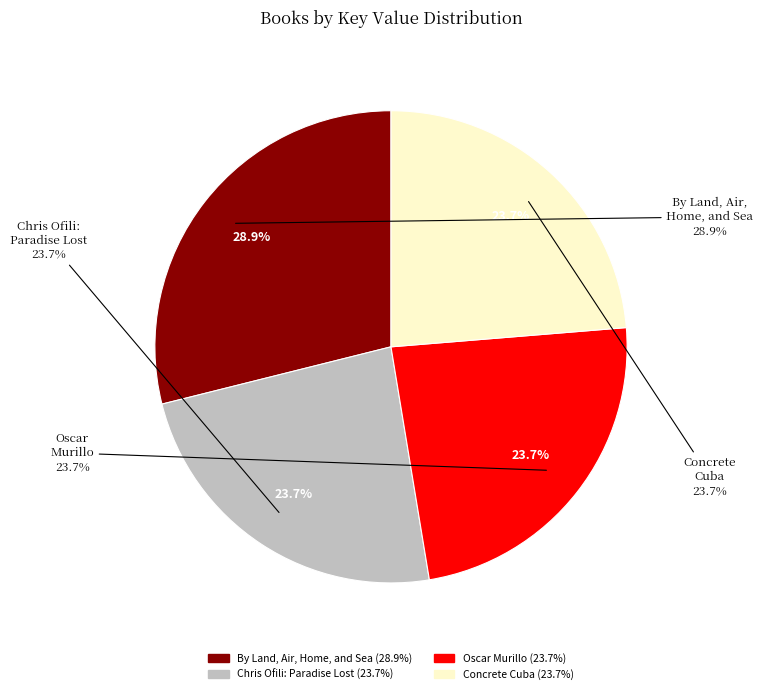

True or false: By Land, Air, Home, and Sea accounts for 40% of the total.

False